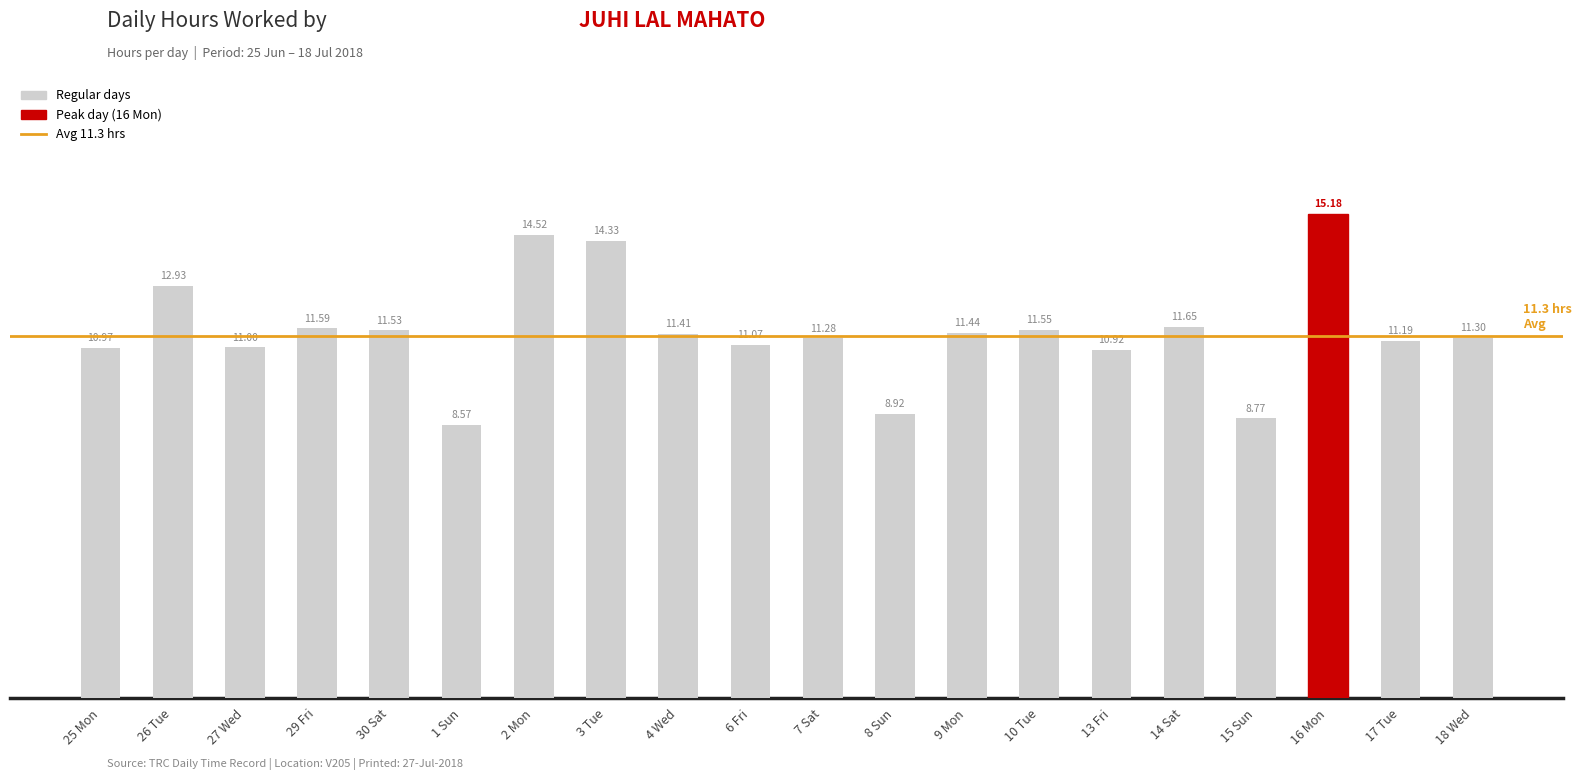

List the labels in order of value, smallest first.

1 Sun, 15 Sun, 8 Sun, 13 Fri, 25 Mon, 27 Wed, 6 Fri, 17 Tue, 7 Sat, 18 Wed, 4 Wed, 9 Mon, 30 Sat, 10 Tue, 29 Fri, 14 Sat, 26 Tue, 3 Tue, 2 Mon, 16 Mon